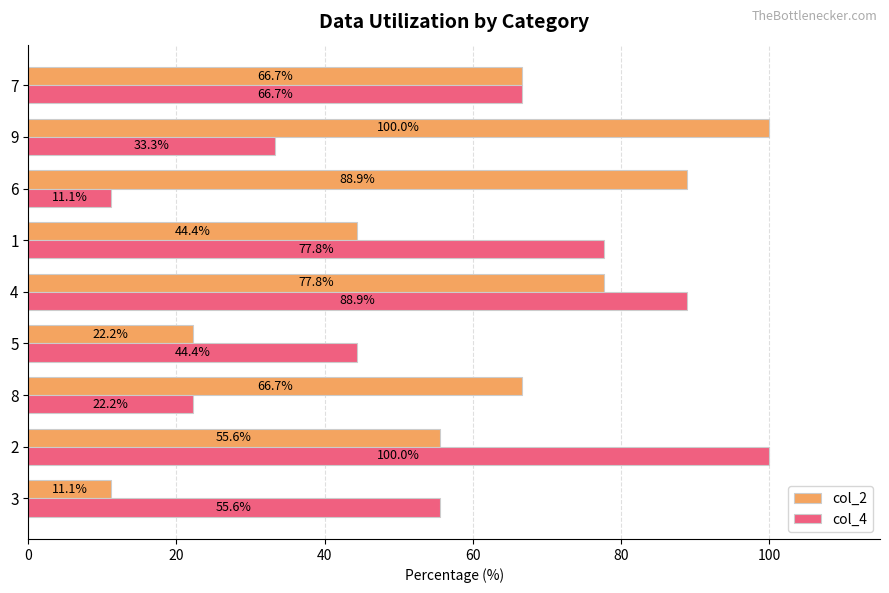

At 4, list the series in order from largest to smallest.

col_4, col_2